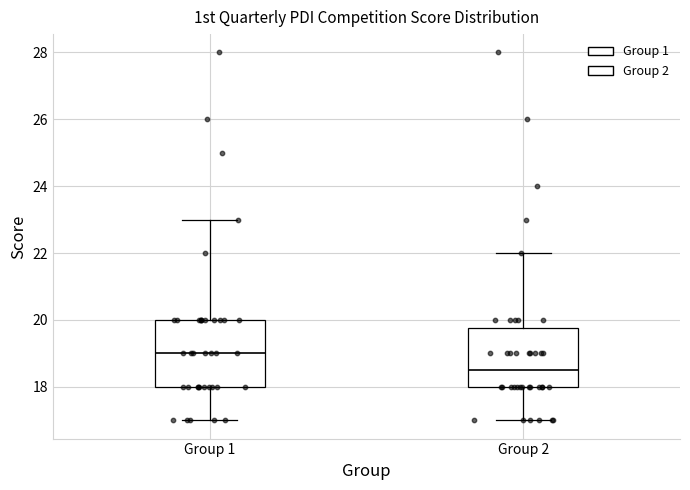

Reading left to right, read every box against the y-axis: the position of its median line, the range the box covers, and the ends of its whiskers. The values are not printed on the chart, so give them approximately, as read against the axis.

Group 1: median 19.0, box 18.0 to 20.0, whiskers 17.0 to 23.0
Group 2: median 18.6, box 18.0 to 19.8, whiskers 17.0 to 22.0